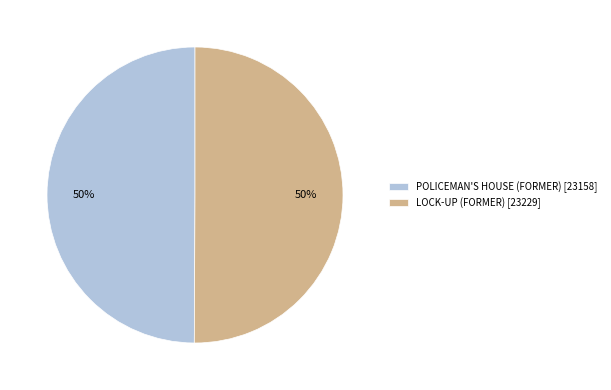

What is the ratio of the value at POLICEMAN'S HOUSE (FORMER) [23158] to the value at LOCK-UP (FORMER) [23229]?

1.0